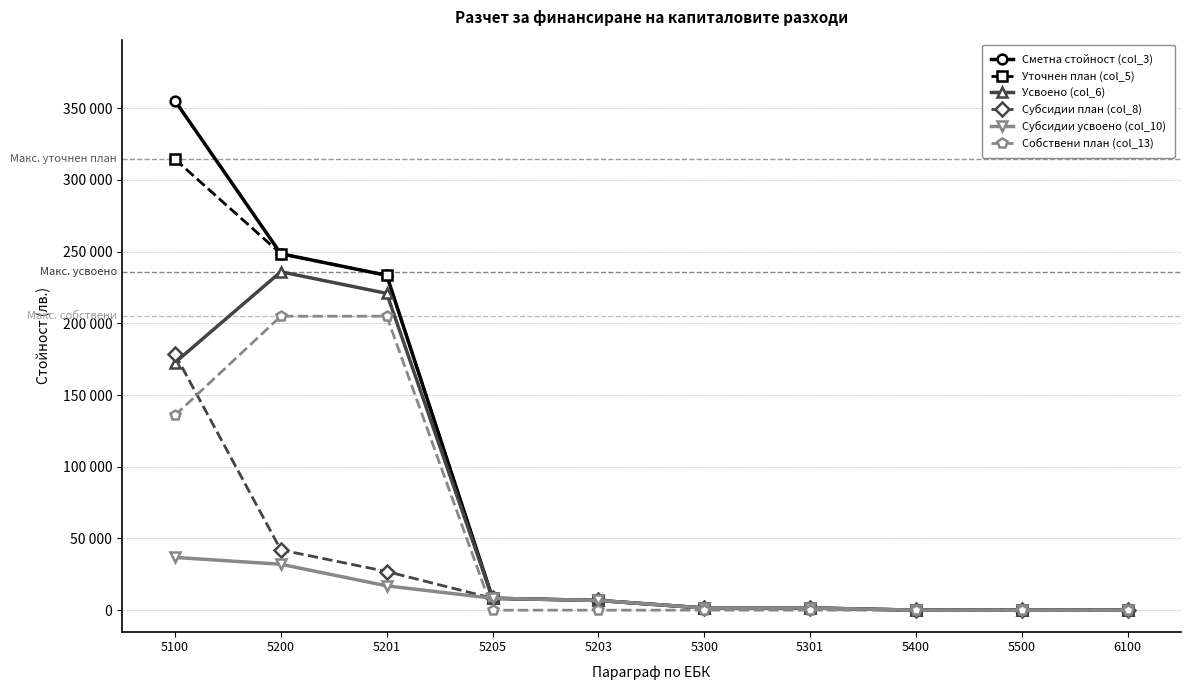

True or false: Сметна стойност (col_3) and Собствени план (col_13) intersect in this chart.

False